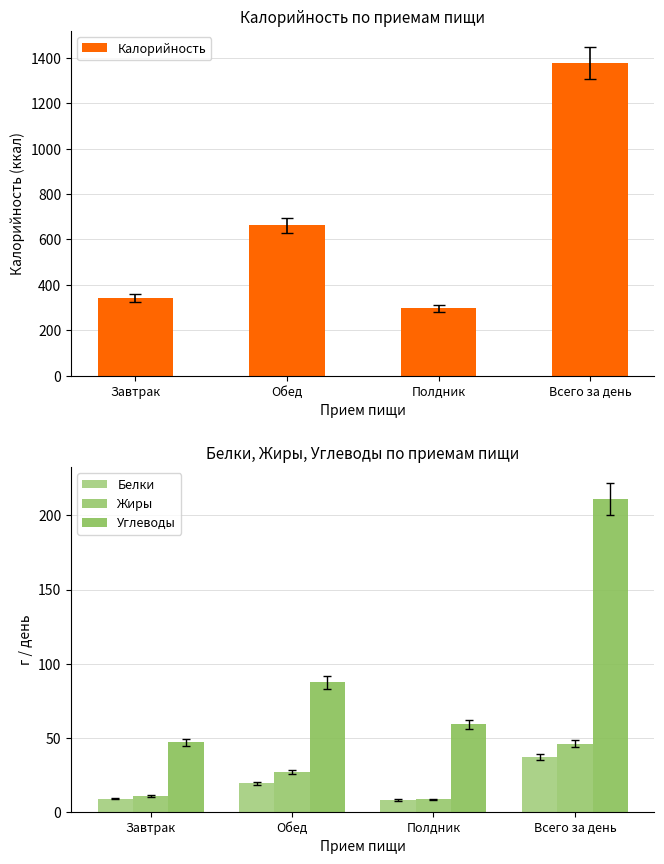

Are the bars horizontal?

No